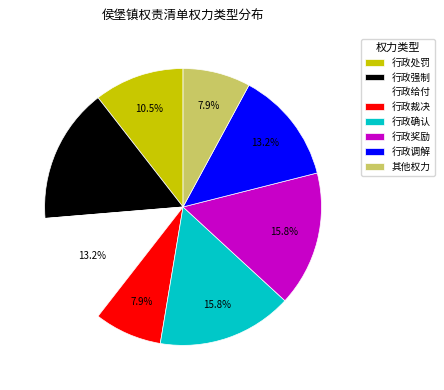

True or false: 行政处罚 accounts for 18% of the total.

False